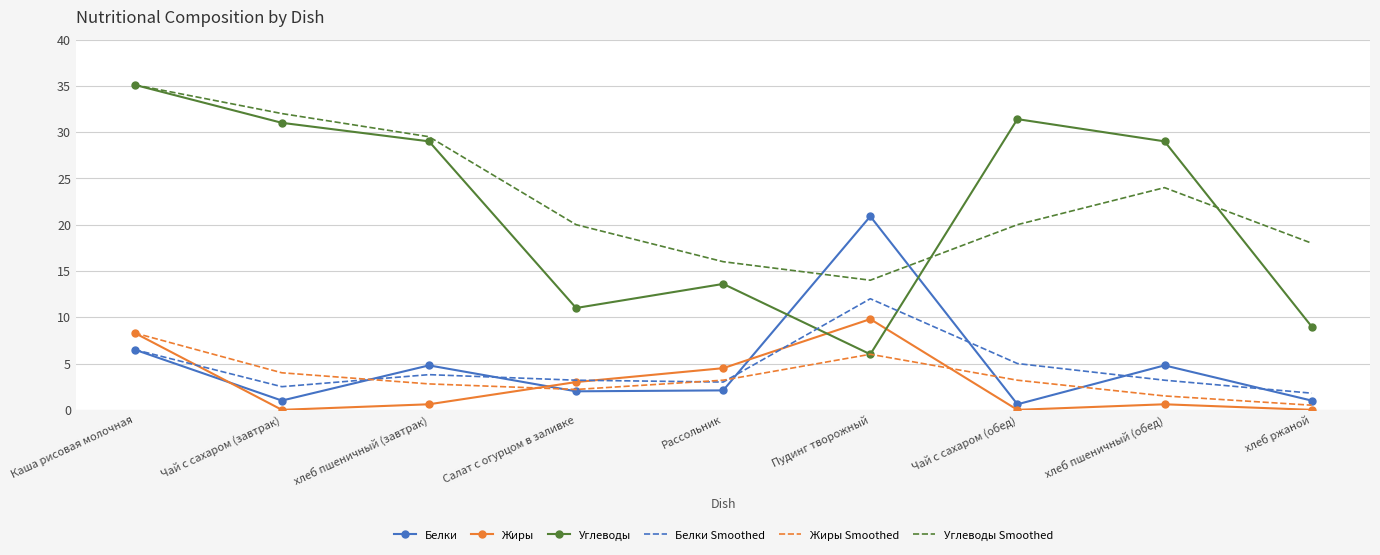

What is the difference between the highest and lowest values at хлеб пшеничный (завтрак)?

28.9